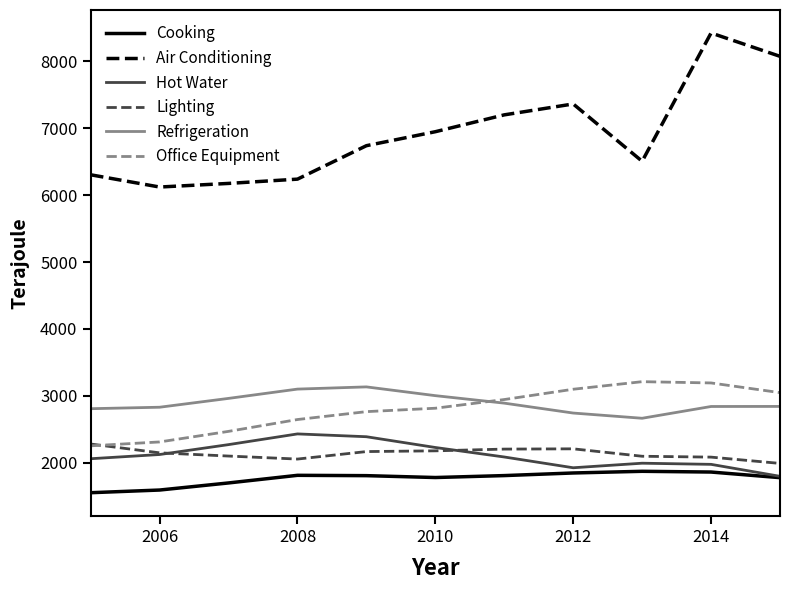

True or false: Cooking and Air Conditioning cross at least once.

False